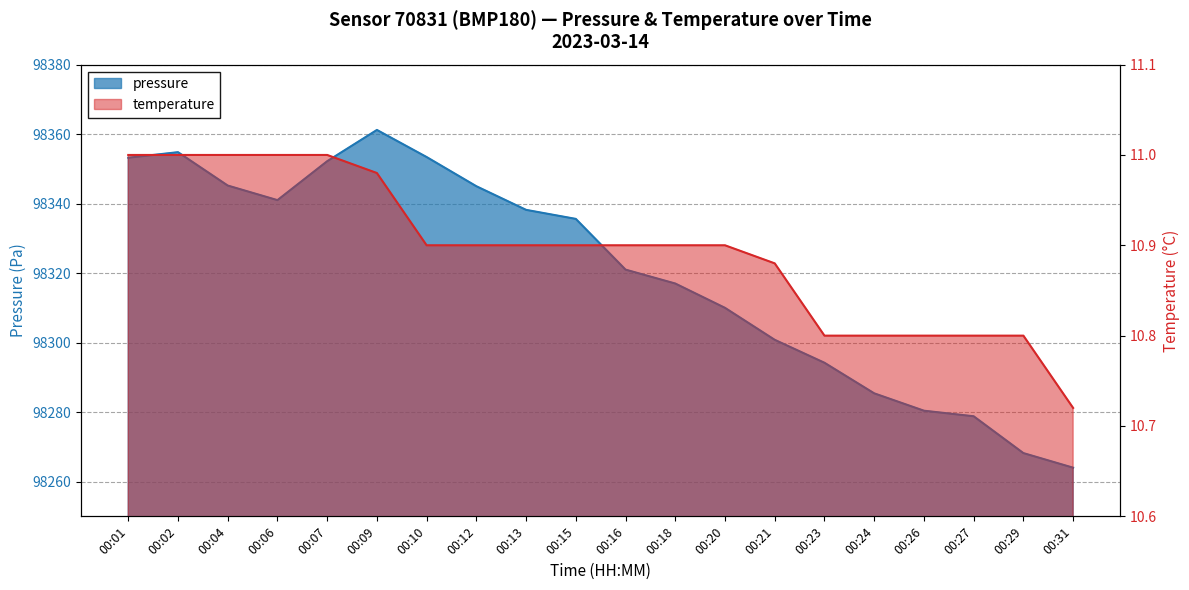

List the series in order of their peak value, highest first.

pressure, temperature